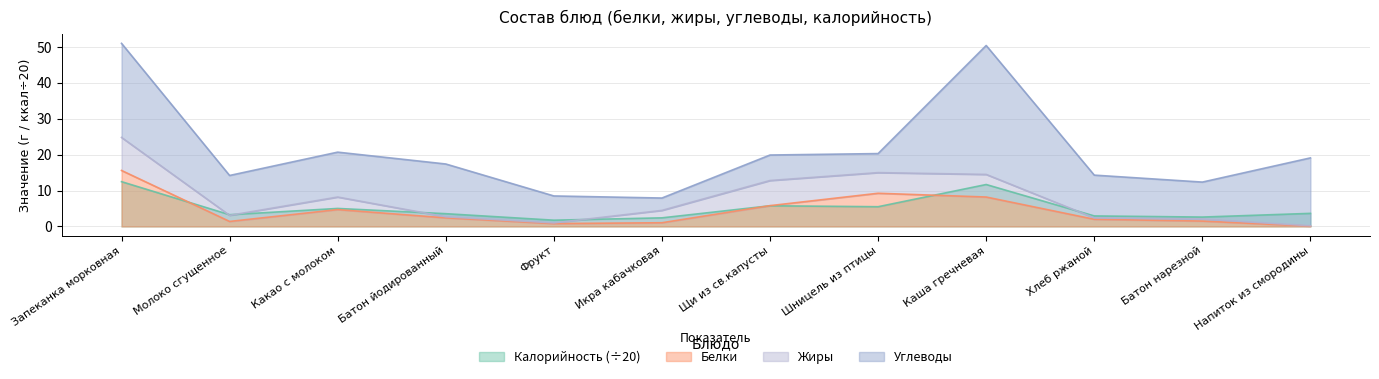

What is the average value of the Белки series?

4.4